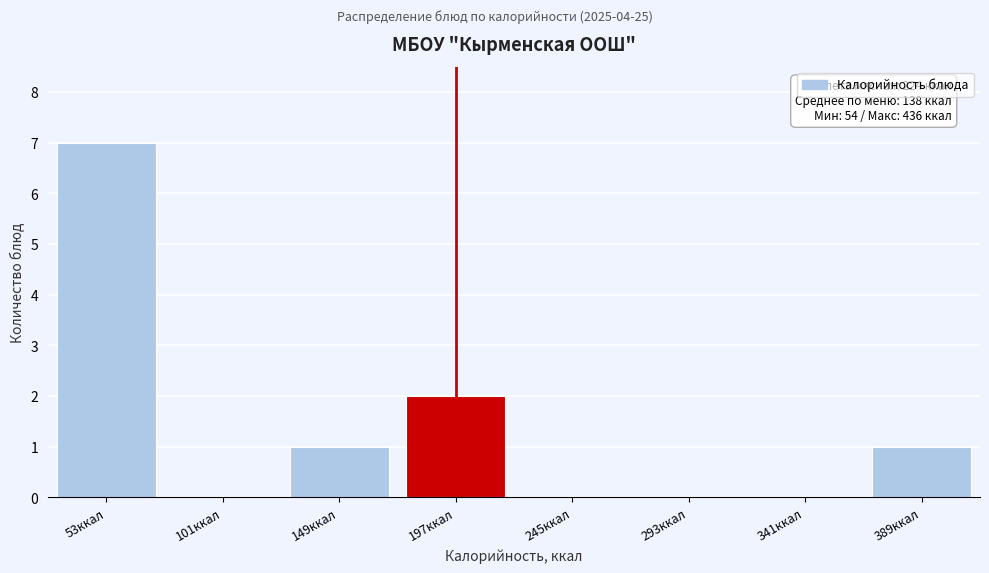

Reading left to right, extract all data points from this chart.

53ккал=7	101ккал=0	149ккал=1	197ккал=2	245ккал=0	293ккал=0	341ккал=0	389ккал=1